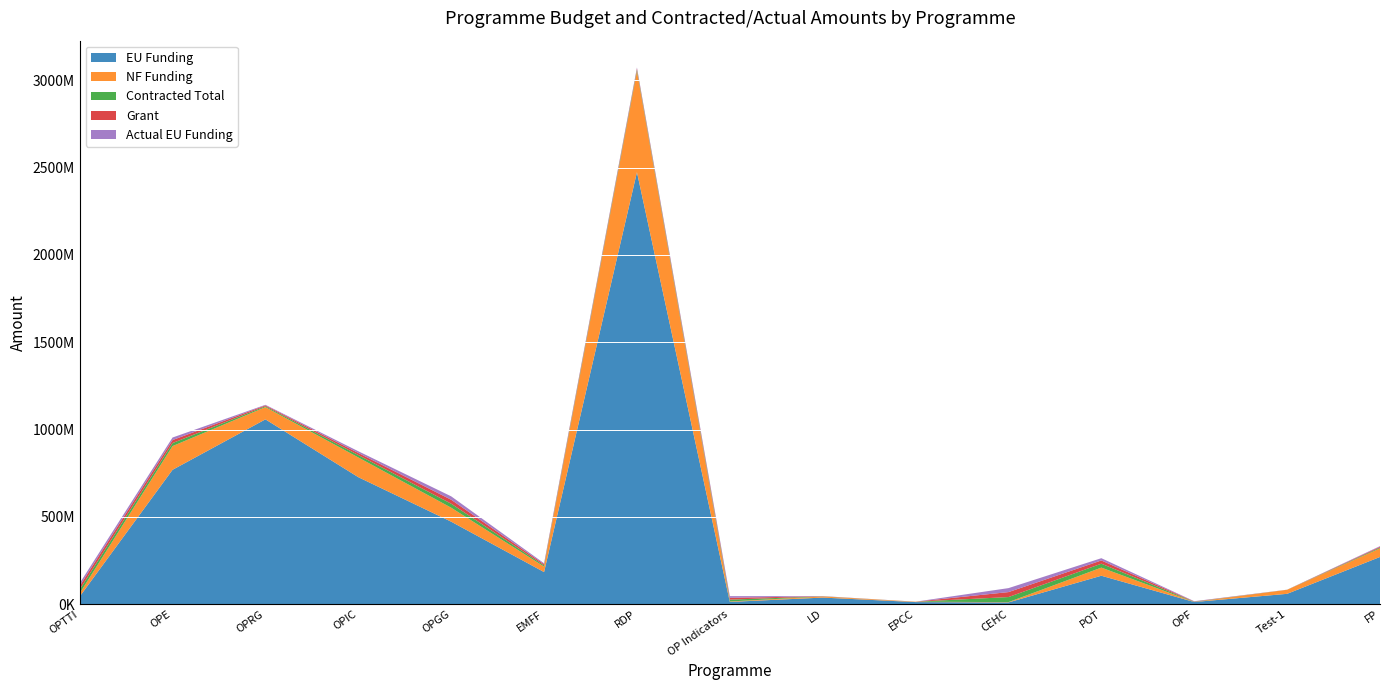

Reading right to left, transcribe all the data shown in this chart.

EU Funding: 270331378.5	59233164.5	12331208.7	162855769.7	10000000.0	11969816.2	37714867.8	12869727.9	2473981337.8	183837674.4	472433702.3	727274940.4	1058385187.9	769445269.2	43495159.6
NF Funding: 49294206.0	23084828.4	0.0	46534168.6	1764706.0	2112320.4	6264576.9	2566685.2	577974241.7	31507036.3	80017180.4	112881462.2	70047521.5	135836462.6	18430992.5
Contracted Total: 4661779.9	227035.5	1549039.0	22372058.2	28947904.5	106220.9	776909.8	10502360.7	8919214.9	6766682.9	22884227.1	13848294.5	5062873.8	17414208.8	21514601.5
Grant: 4648527.2	210044.3	1548527.9	18557146.5	28416350.6	106220.9	775887.2	10433336.3	6971421.9	6705928.6	22819389.7	11850395.8	4934148.4	17081714.1	20515359.4
Actual EU Funding: 3410946.5	178537.7	1543262.3	13000812.0	22774478.4	90287.8	666637.6	9599801.6	5546244.9	5333497.8	19376701.5	9852219.9	3269067.8	14566023.1	15854164.4